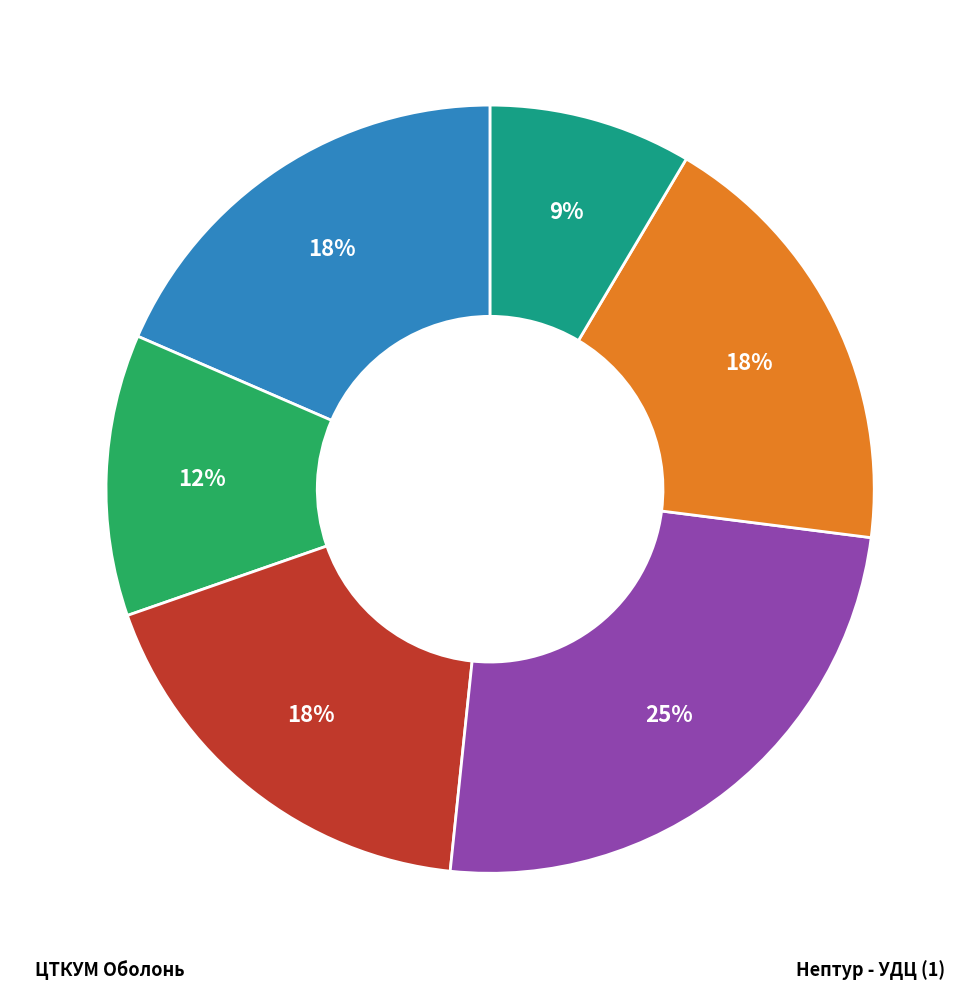

Between Нептур - УДЦ (1) and Архімед, which is larger?

Нептур - УДЦ (1)